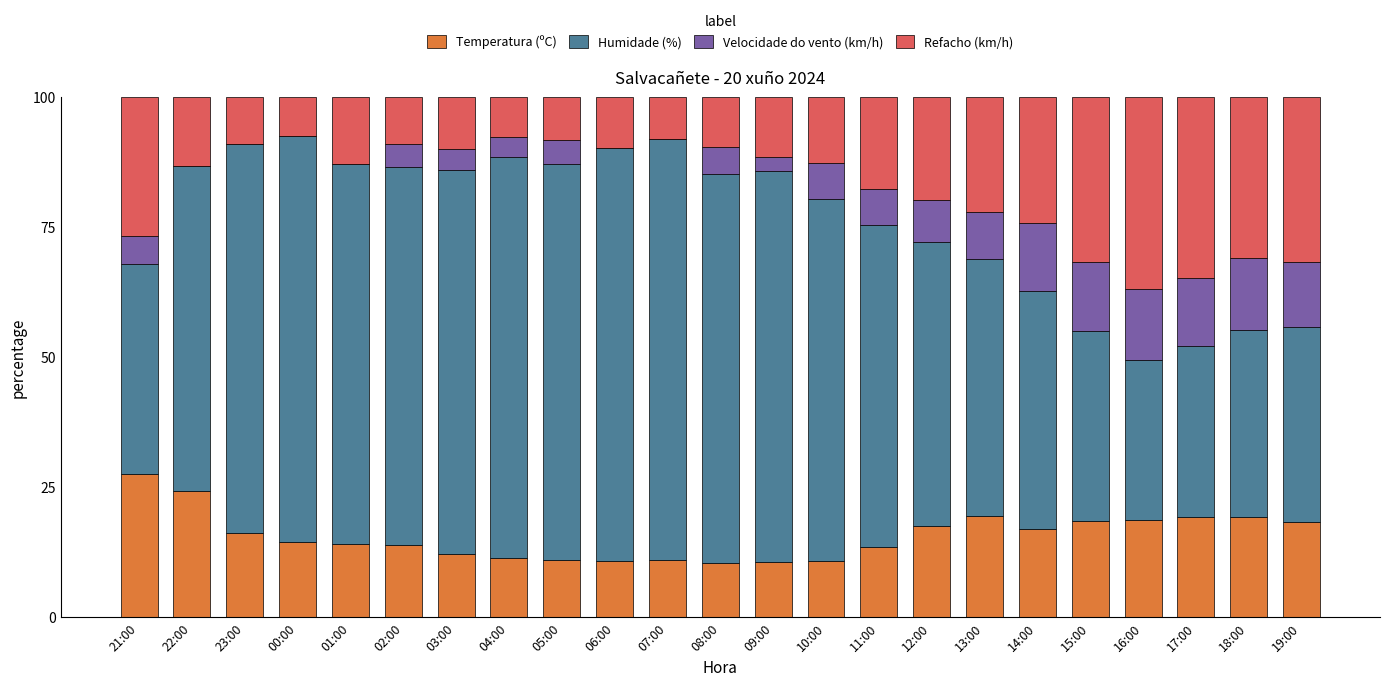

What is the sum of the Temperatura (ºC) values at 07:00 and 00:00?

25.4